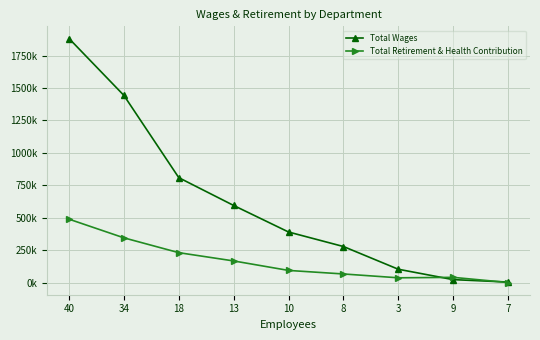

Is this an area chart (filled region under the line)?

No